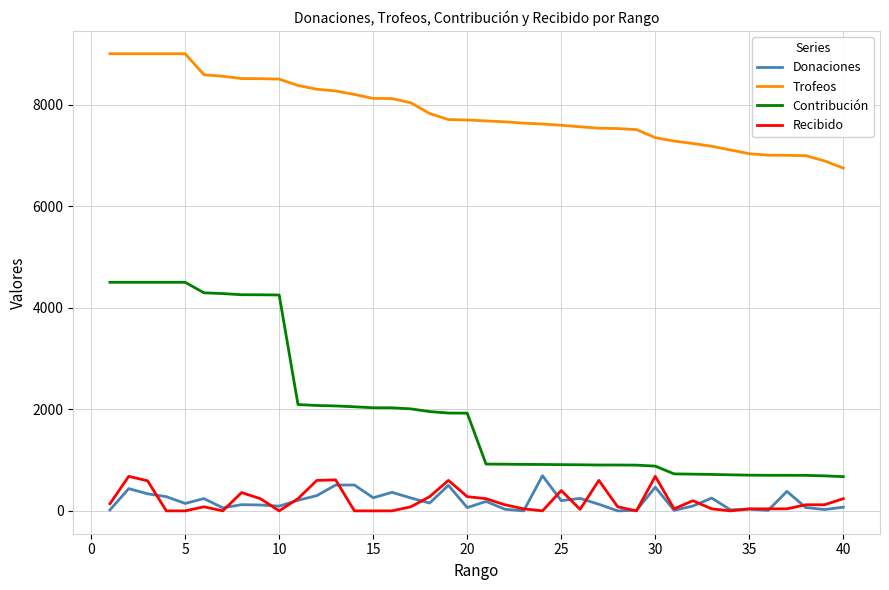

Which series has the largest range (max minus min)?

Contribución